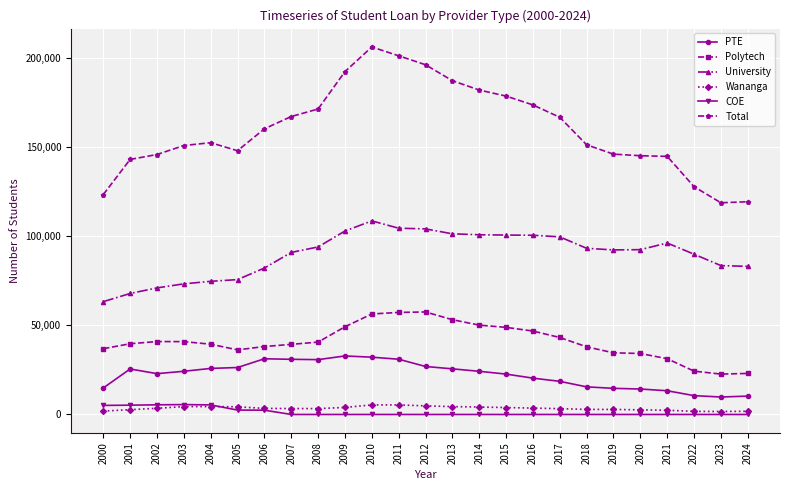

How many lines are shown in the chart?

6